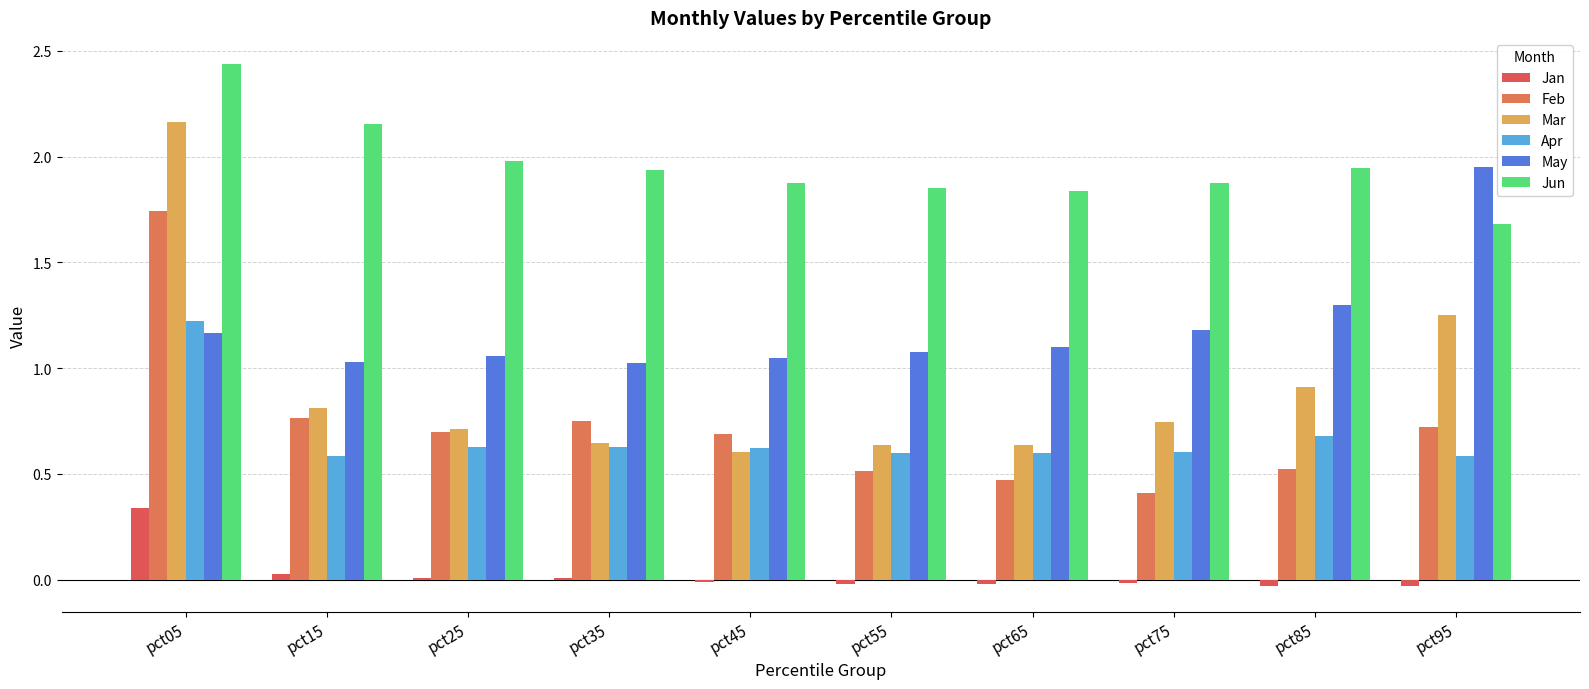

At pct85, list the series in order from largest to smallest.

Jun, May, Mar, Apr, Feb, Jan